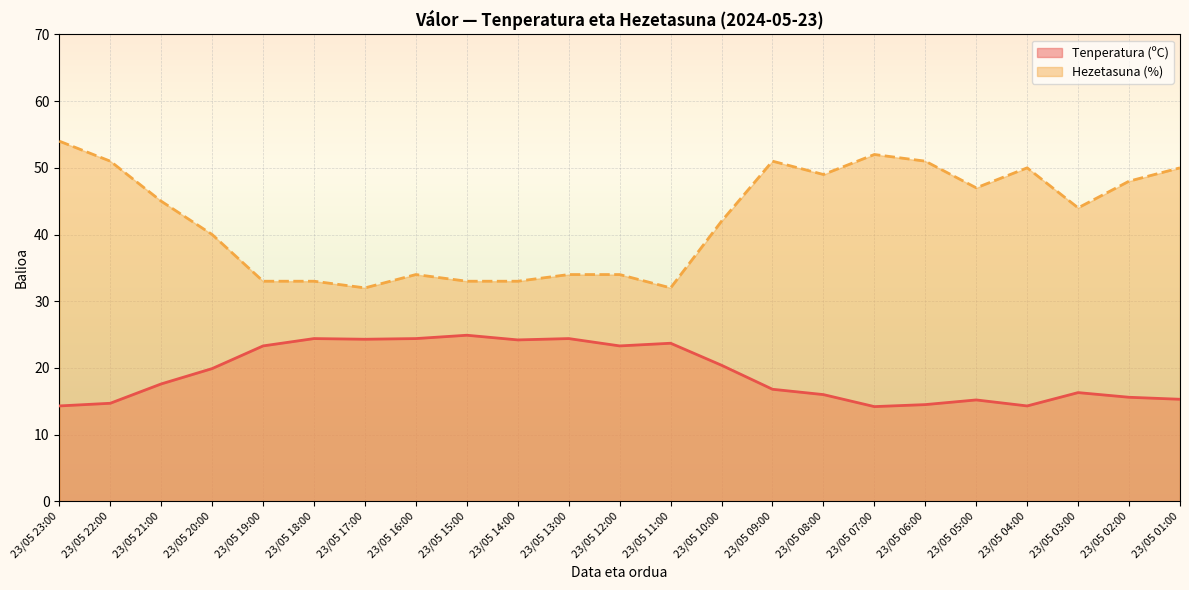

Which series has the largest total across all categories?

Hezetasuna (%)